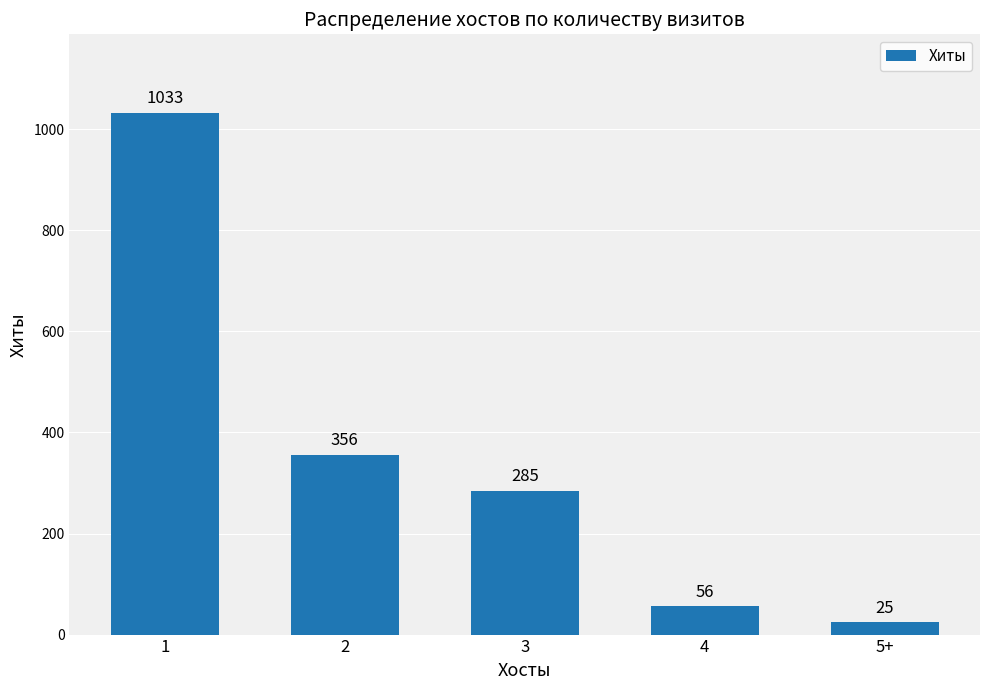

Reading left to right, what are all the values shown in this chart?

1=1033	2=356	3=285	4=56	5+=25